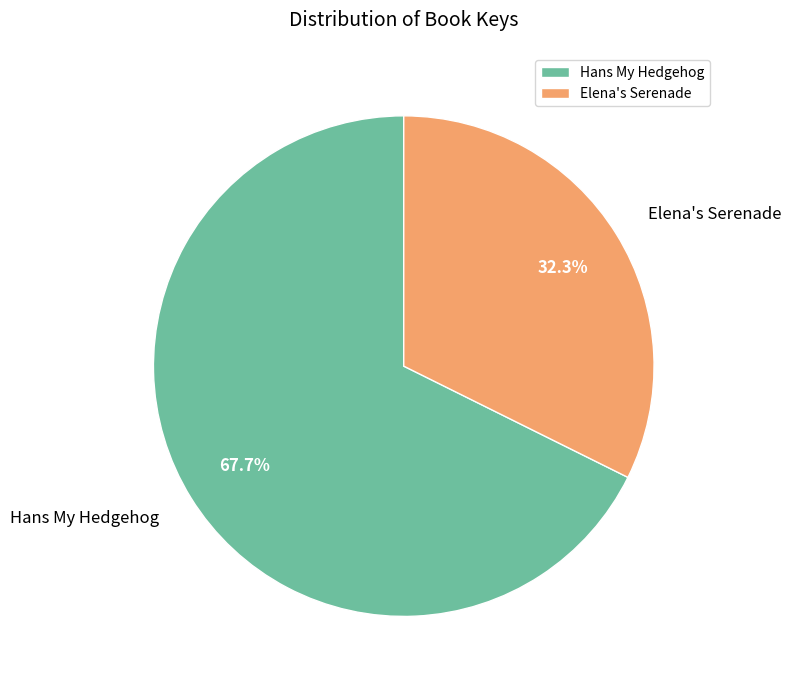

Does any single category account for the majority?

Yes